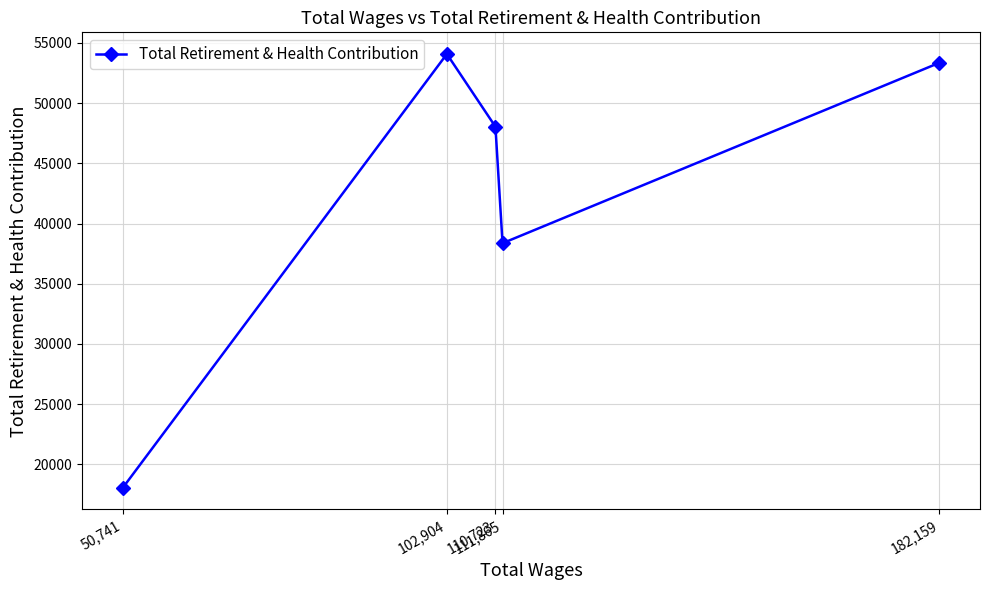

True or false: the data shows 48039 at 110,723.

True